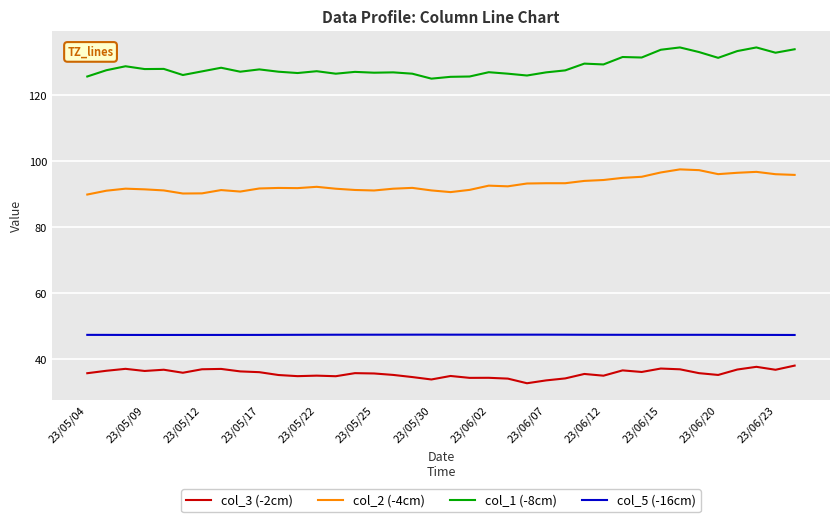

What is the average value of the col_3 (-2cm) series?

35.7